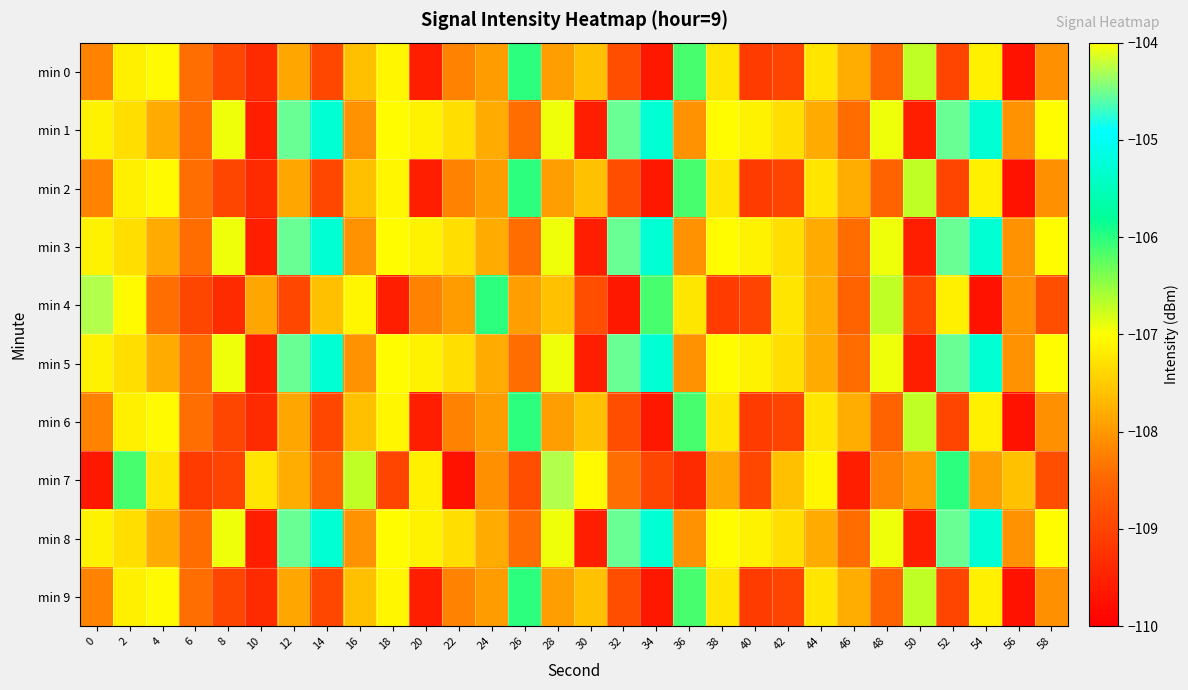

Which category has the lowest value across all series?

56